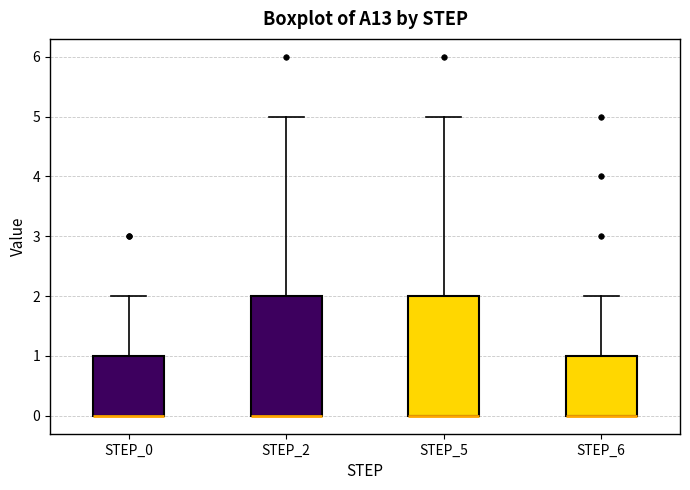

Reading left to right, transcribe this box plot: for each box, give where its median line is, the range the box spans, and where its two whiskers end, as read against the y-axis. The values are not printed on the chart, so give them approximately, as read against the axis.

STEP_0: median 0 (drawn on the box's lower edge), box 0 to 1, whiskers 0 to 2
STEP_2: median 0 (drawn on the box's lower edge), box 0 to 2, whiskers 0 to 5
STEP_5: median 0 (drawn on the box's lower edge), box 0 to 2, whiskers 0 to 5
STEP_6: median 0 (drawn on the box's lower edge), box 0 to 1, whiskers 0 to 2